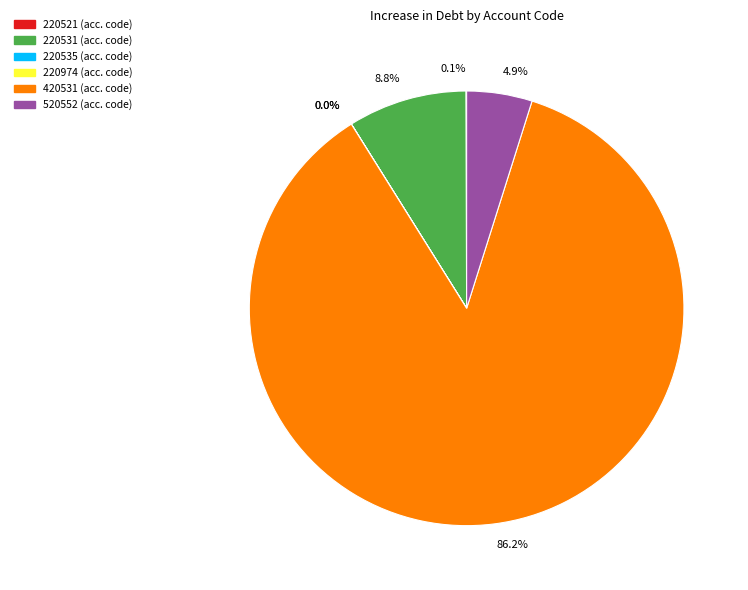

Do 220531 and 520552 together represent more than half of the pie?

No